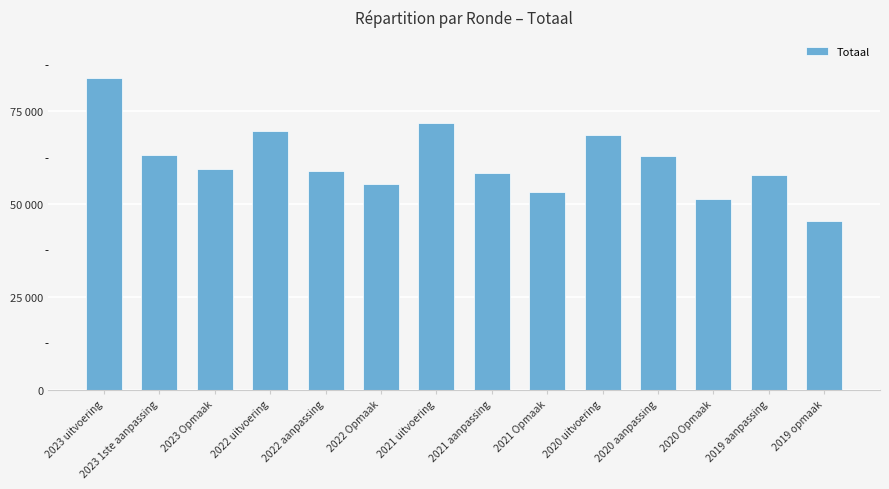

What is the sum of all values?

859869